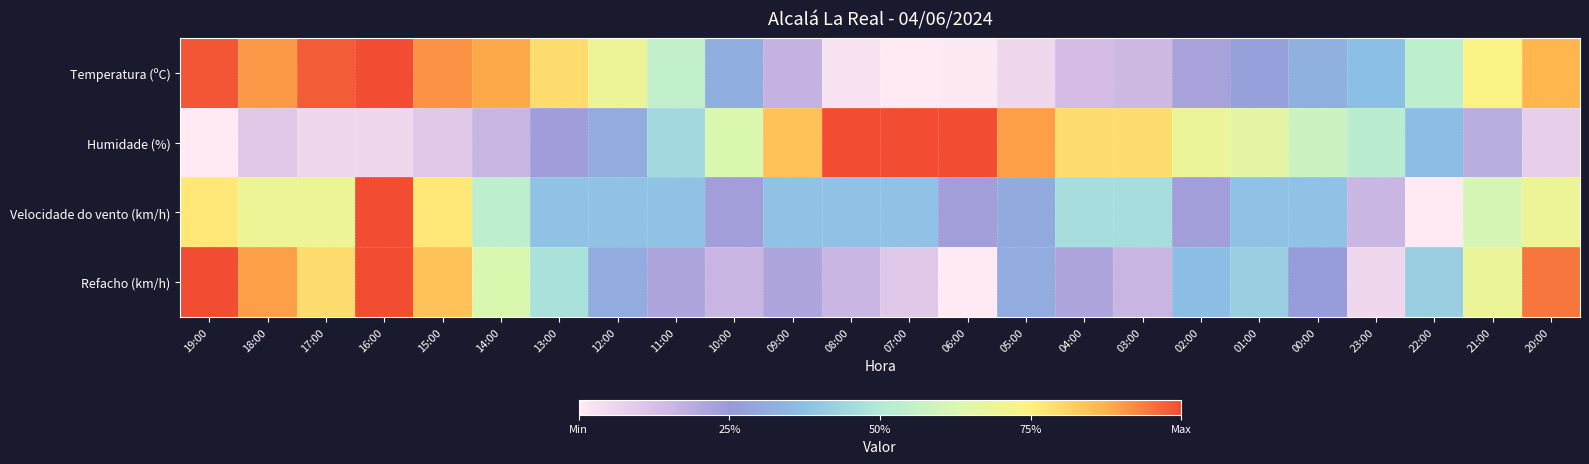

Which series changed the most between 16:00 and 23:00?

Refacho (km/h)